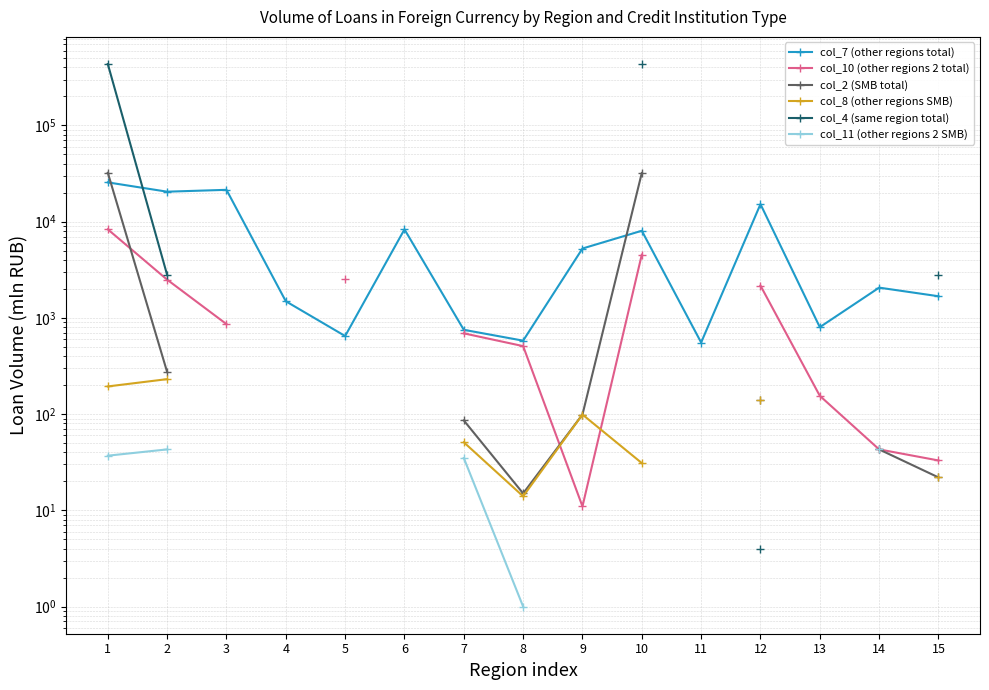

In col_10 (other regions 2 total), how many points are lower than both neighbors (excluding endpoints)?

1